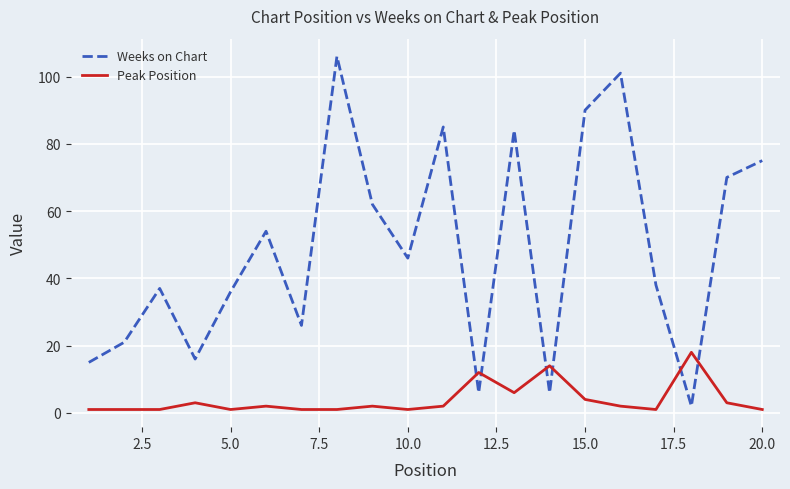

In Weeks on Chart, how many points are higher than both neighbors (excluding endpoints)?

6